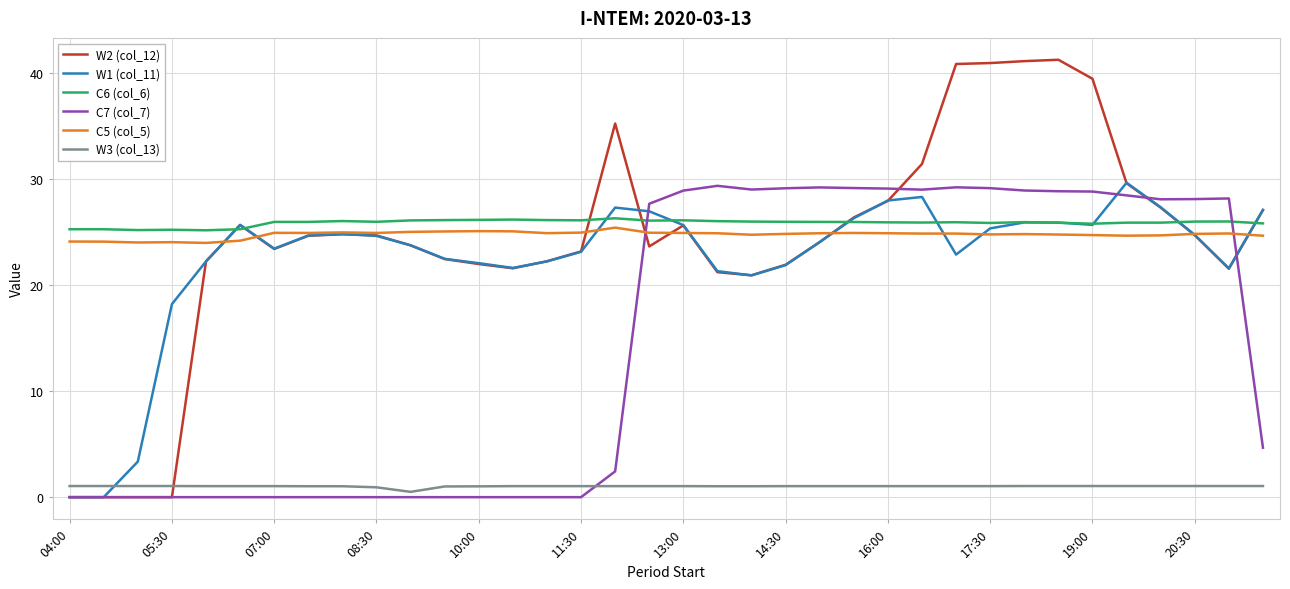

True or false: W3 (col_13) and C5 (col_5) cross at least once.

False